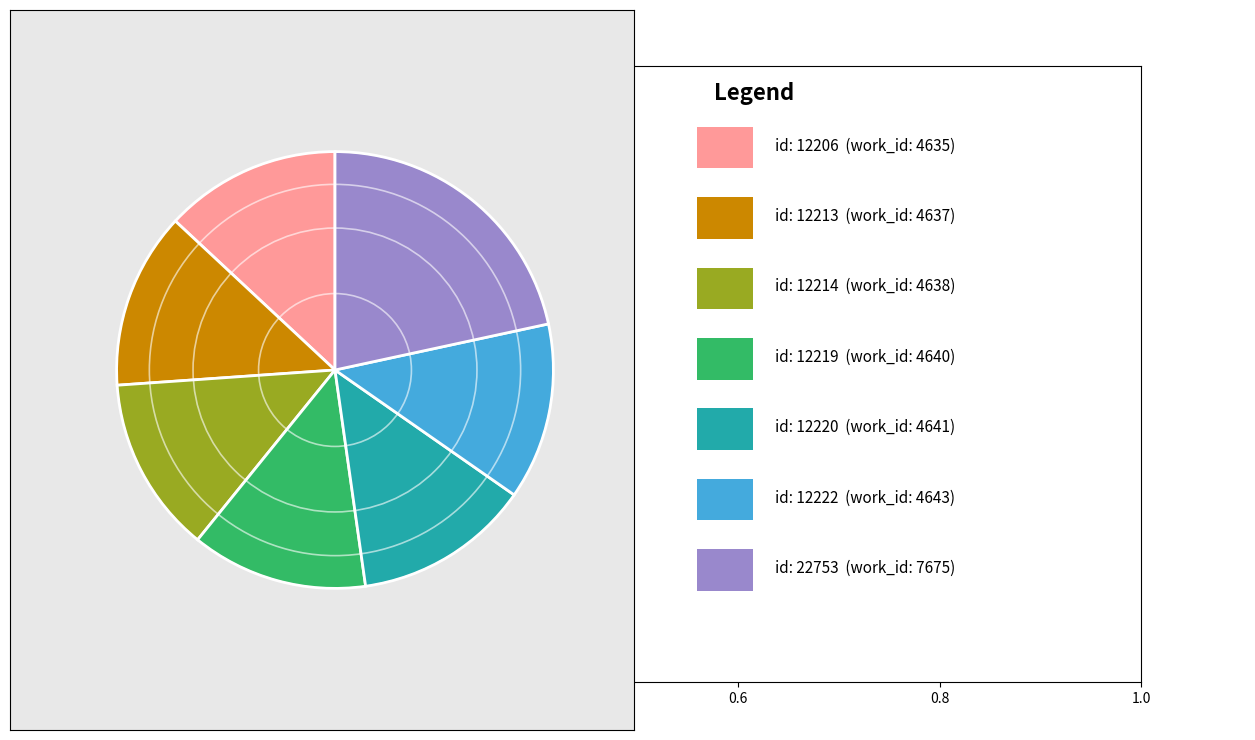

Is there a majority slice in this chart?

No